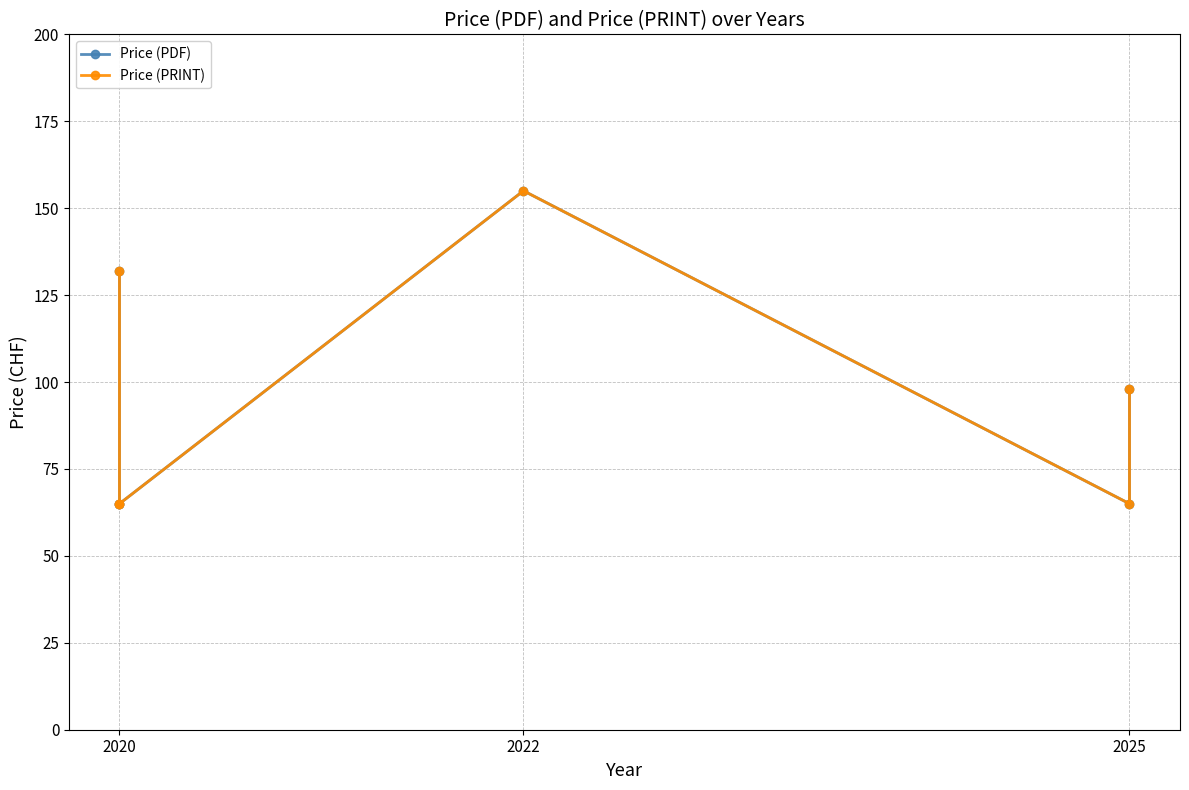

True or false: Price (PRINT) and Price (PDF) cross at least once.

False